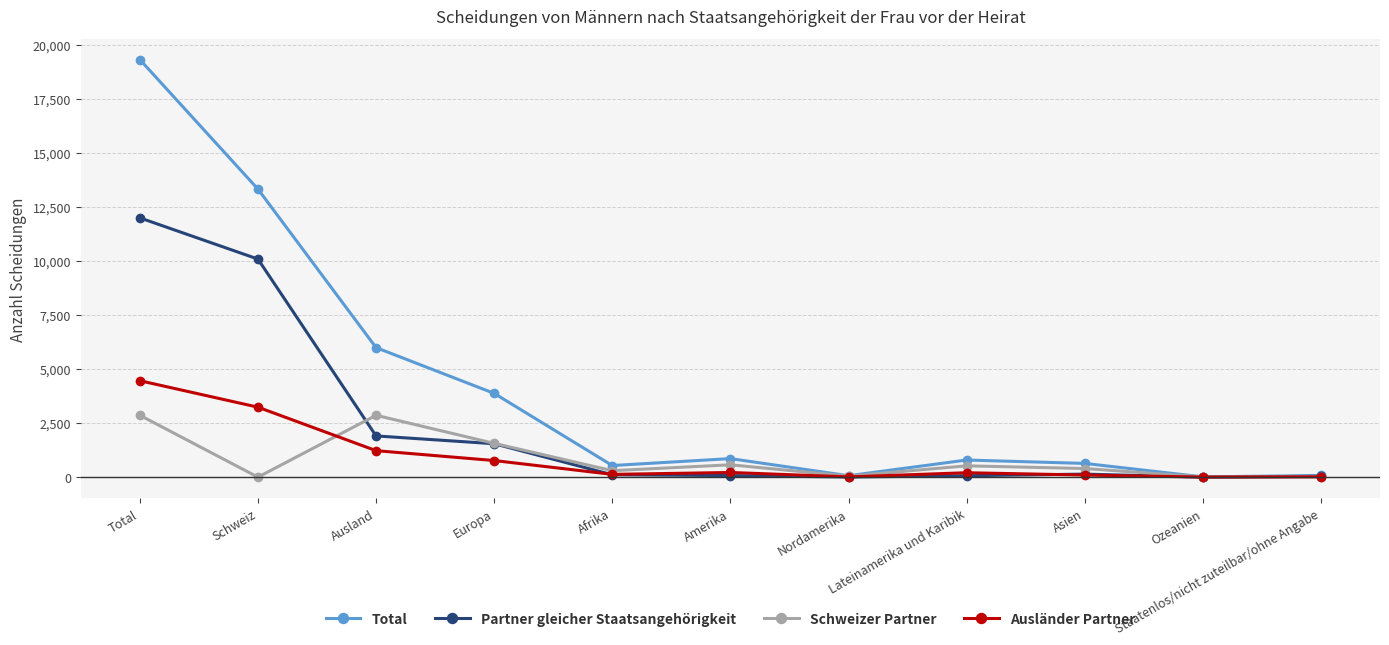

Where is Schweizer Partner nearest to the value 1431?

Europa